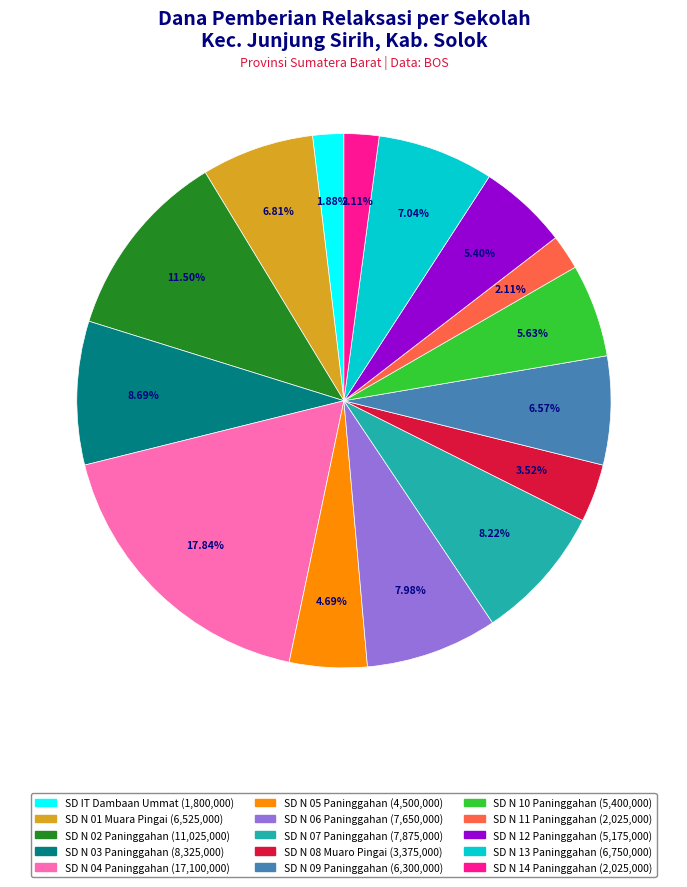

Is there any slice that represents more than half of the pie?

No